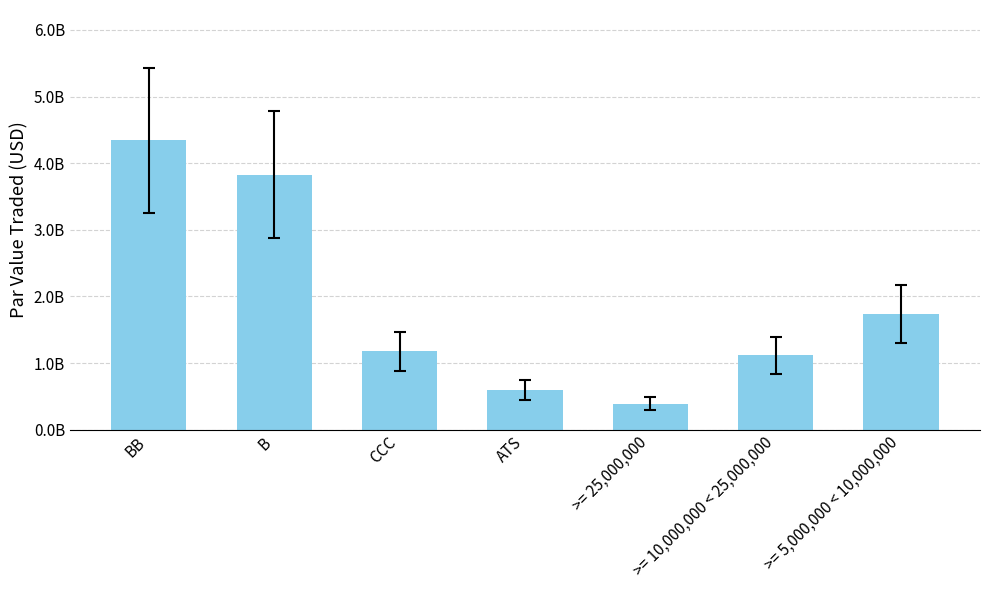

How many distinct data groups are displayed?

1